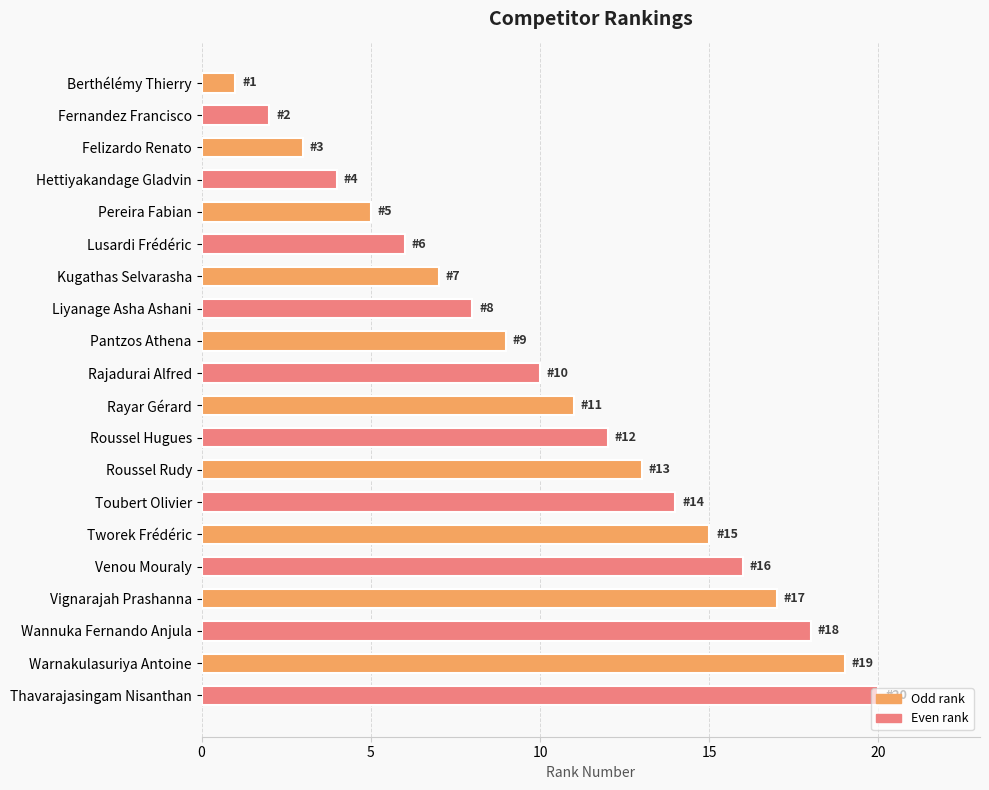

What is the difference between the maximum and minimum values?

19